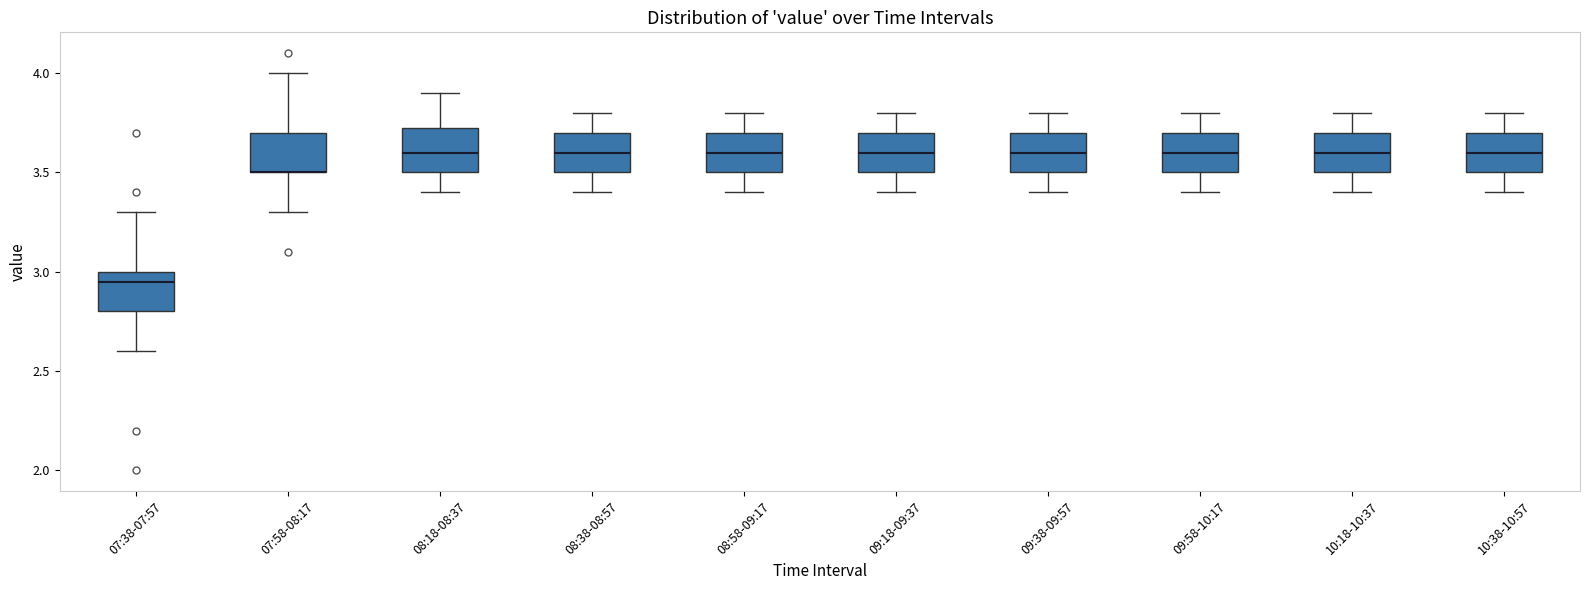

Reading left to right, transcribe this box plot: for each box, give where its median line is, the range the box spans, and where its two whiskers end, as read against the y-axis. The values are not printed on the chart, so give them approximately, as read against the axis.

07:38-07:57: median 2.95, box 2.80 to 3.00, whiskers 2.60 to 3.30
07:58-08:17: median 3.50 (drawn on the box's lower edge), box 3.50 to 3.70, whiskers 3.30 to 4.00
08:18-08:37: median 3.60, box 3.50 to 3.75, whiskers 3.40 to 3.90
08:38-08:57: median 3.60, box 3.50 to 3.70, whiskers 3.40 to 3.80
08:58-09:17: median 3.60, box 3.50 to 3.70, whiskers 3.40 to 3.80
09:18-09:37: median 3.60, box 3.50 to 3.70, whiskers 3.40 to 3.80
09:38-09:57: median 3.60, box 3.50 to 3.70, whiskers 3.40 to 3.80
09:58-10:17: median 3.60, box 3.50 to 3.70, whiskers 3.40 to 3.80
10:18-10:37: median 3.60, box 3.50 to 3.70, whiskers 3.40 to 3.80
10:38-10:57: median 3.60, box 3.50 to 3.70, whiskers 3.40 to 3.80